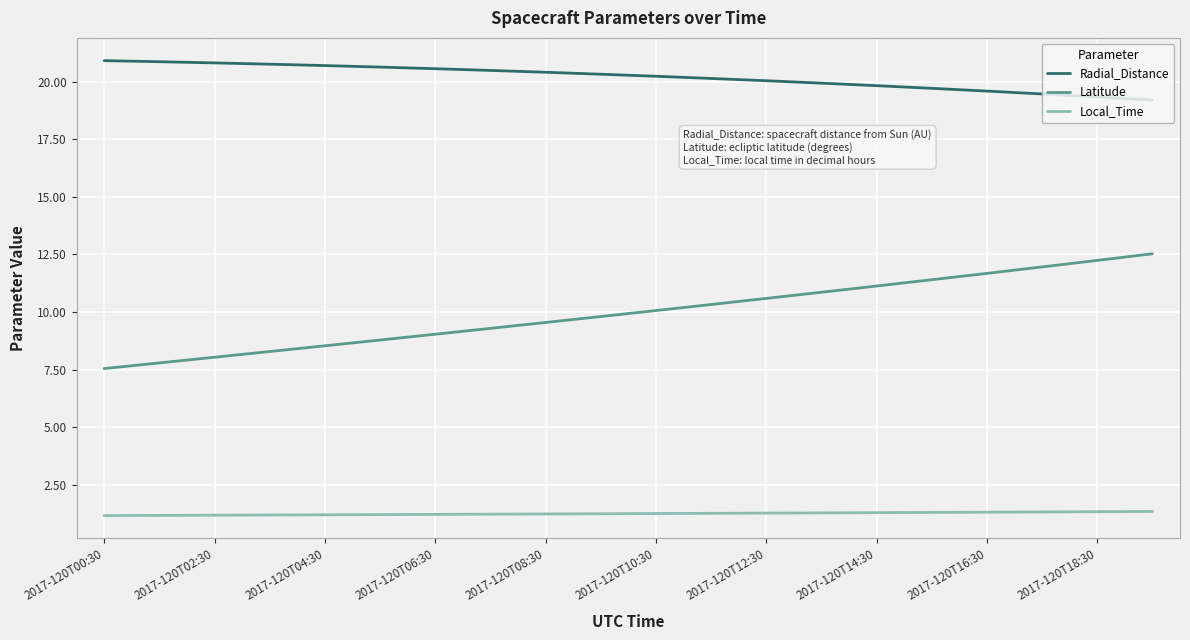

Which series has the largest range (max minus min)?

Latitude